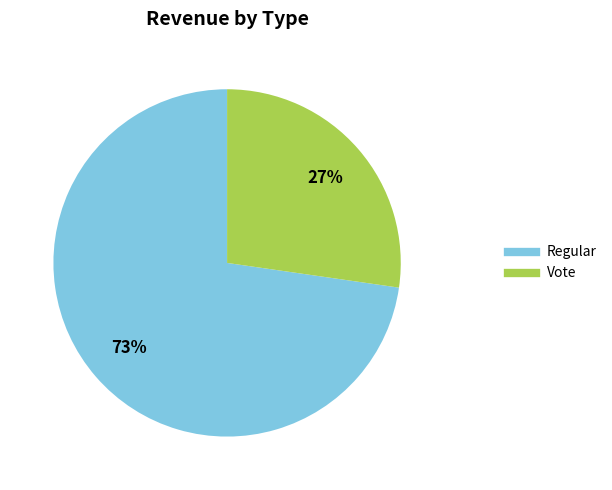

Is there any slice that represents more than half of the pie?

Yes